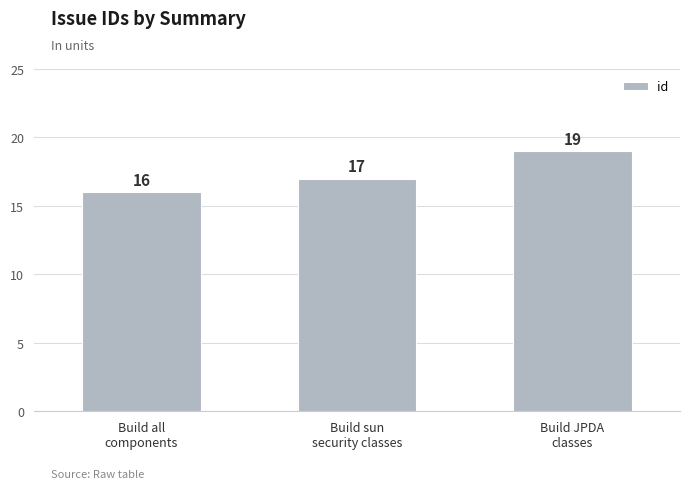

What is the sum of the values at Build JPDA
classes and Build sun
security classes?

36